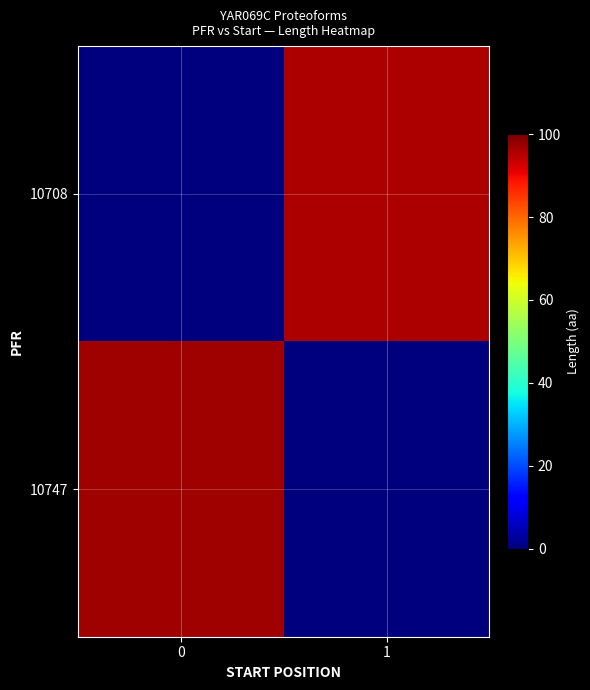

Reading left to right, transcribe all the data shown in this chart.

10708: 0=0	1=96
10747: 0=97	1=0